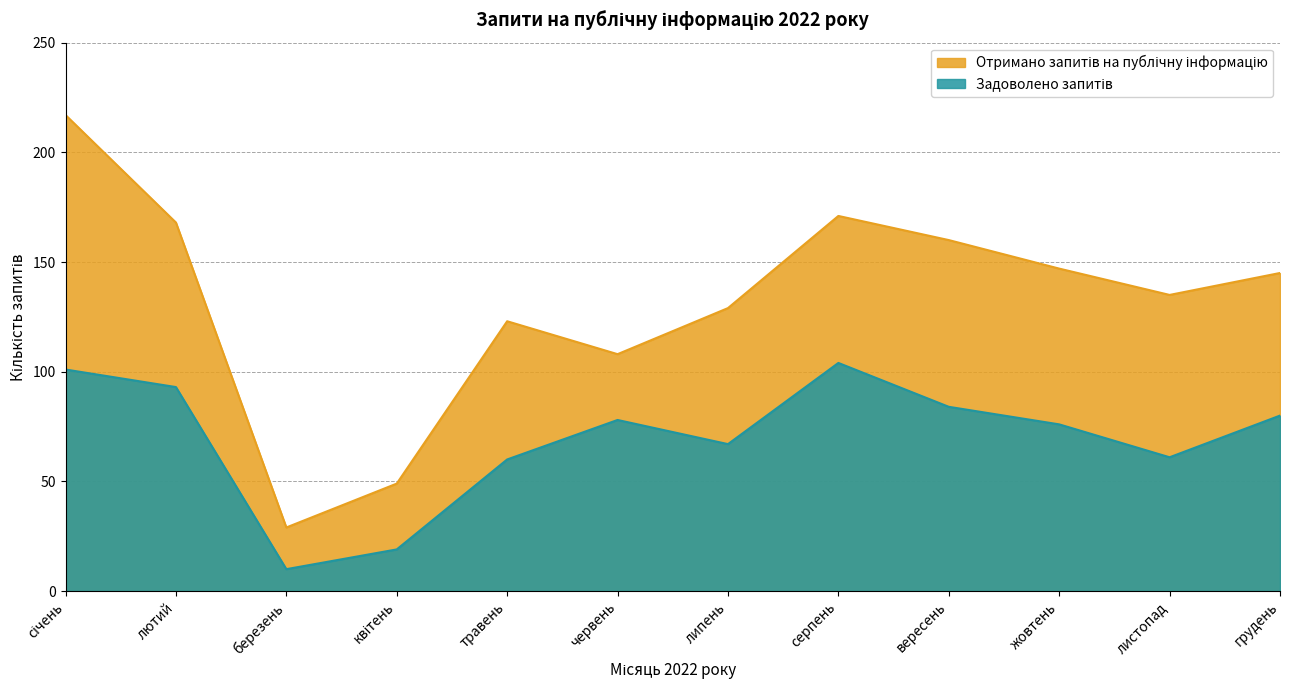

At which label is Отримано запитів на публічну інформацію closest to 123?

травень